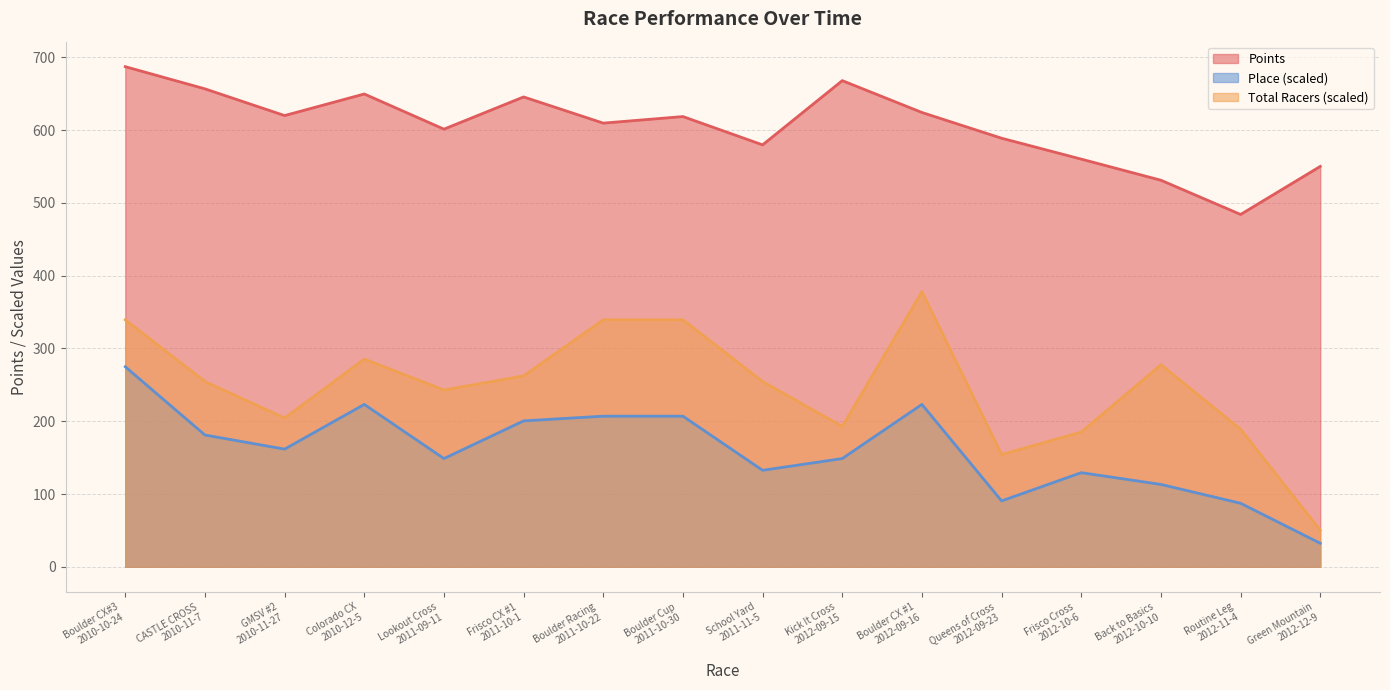

What is the average value of the Place series?

160.1